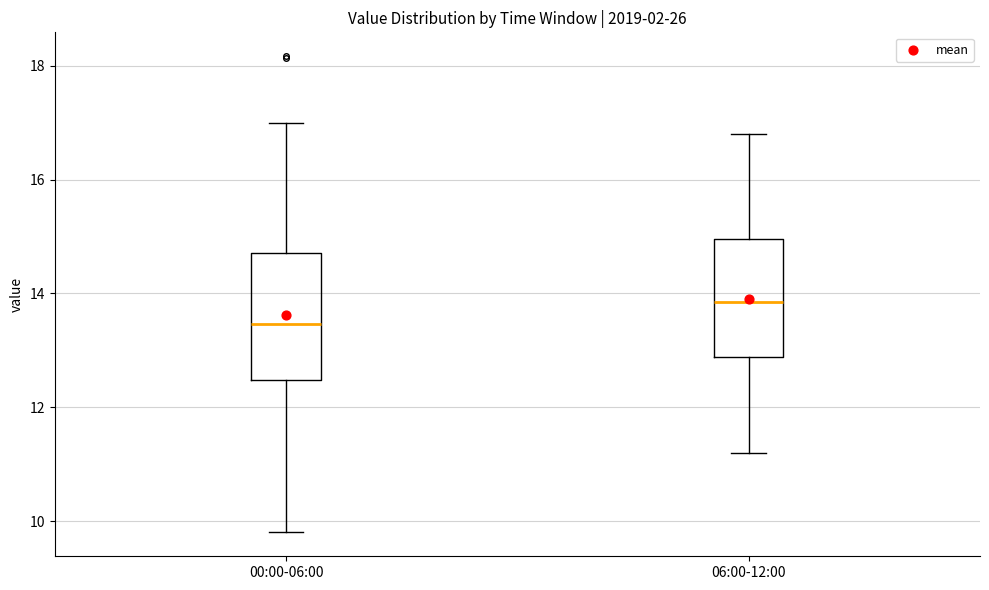

Where does the median line of the box for 00:00-06:00 sit on the y-axis? The values are not printed on the chart, so give them approximately, as read against the axis.

13.4